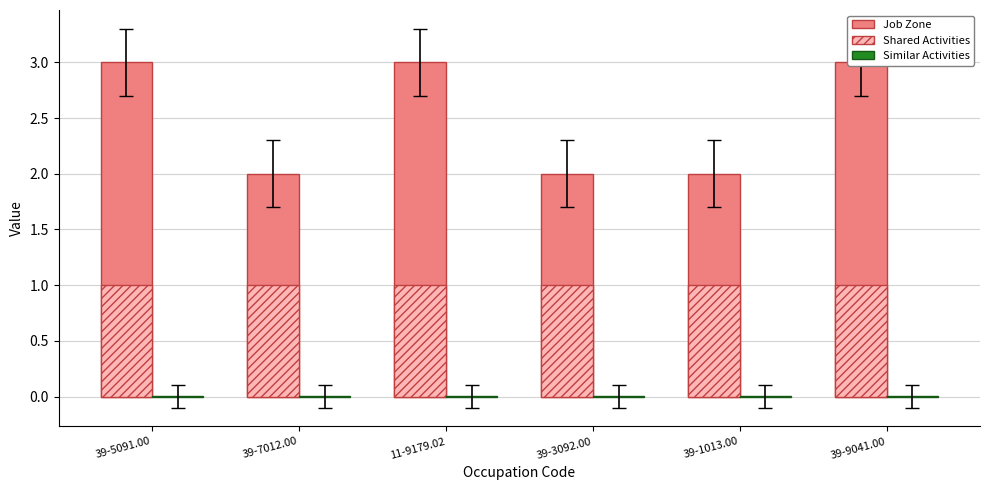

What is the sum of the Job Zone values at 39-7012.00 and 11-9179.02?

5.0